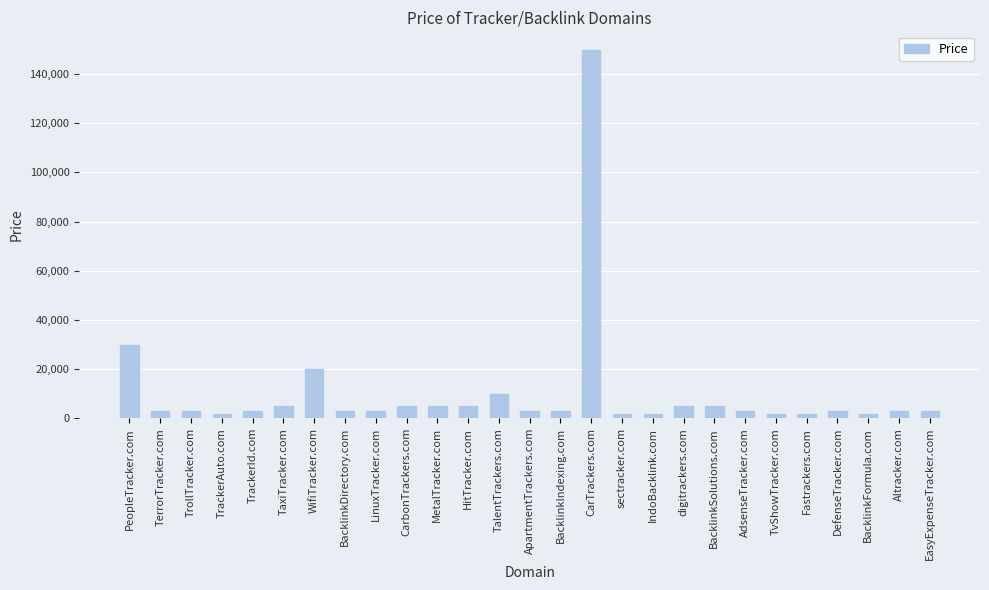

Does the chart contain any negative values?

No